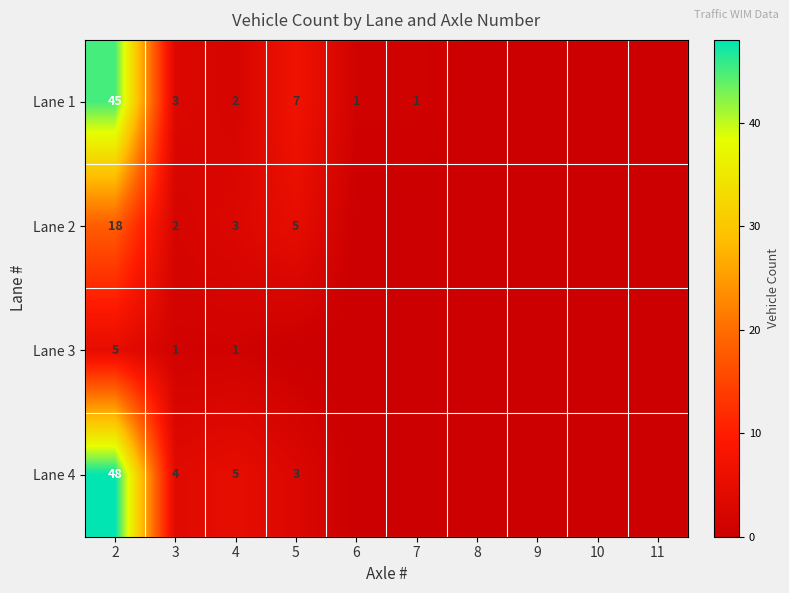

What is the difference between the highest and lowest values at 2?

43